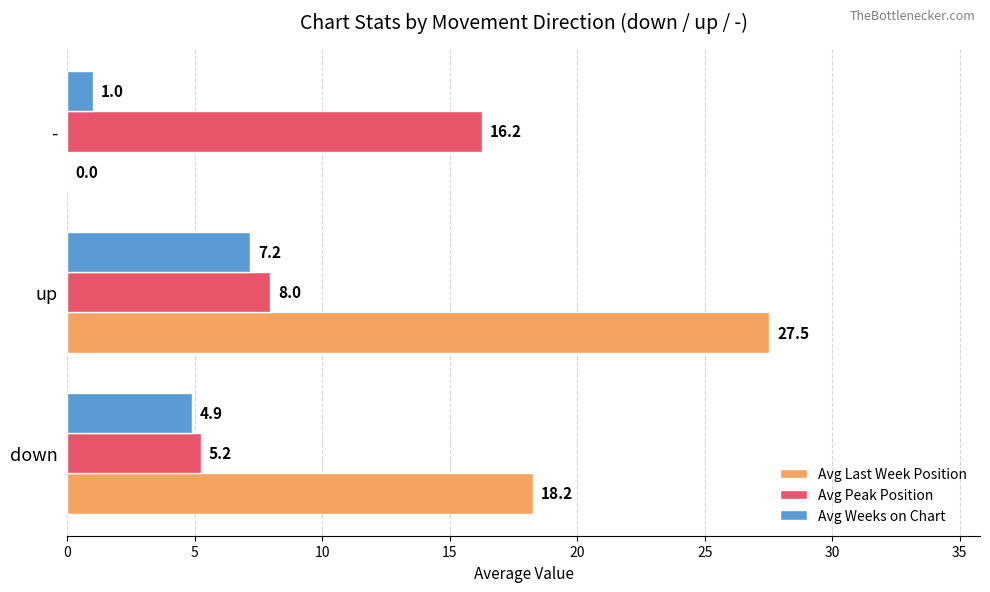

At which category is the sum across all series the highest?

up